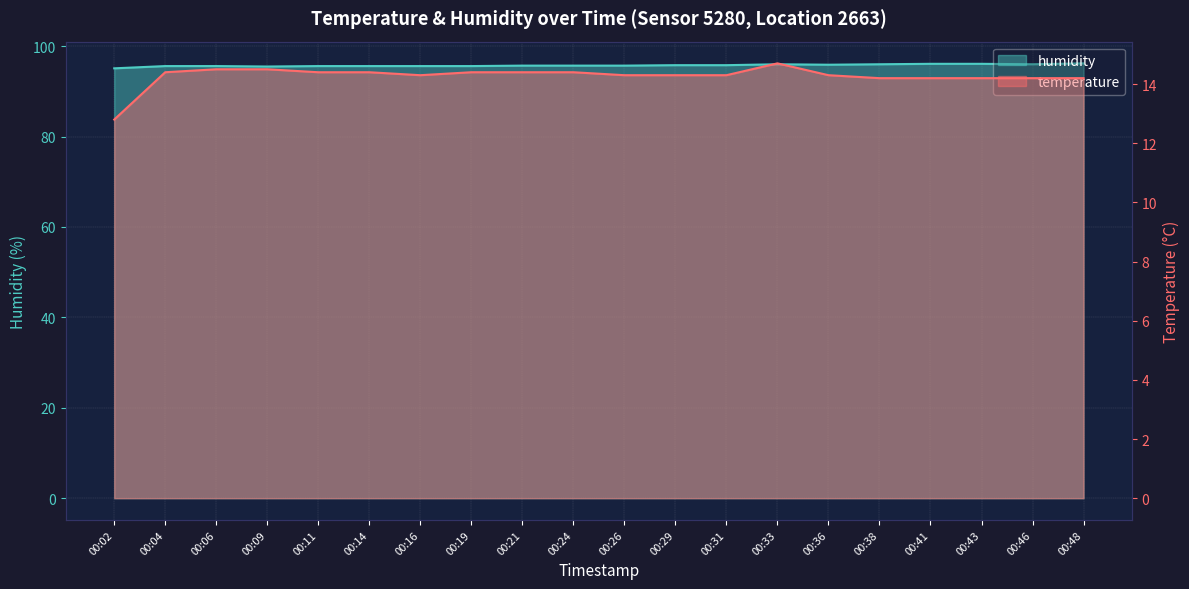

Which series has the largest total across all categories?

humidity